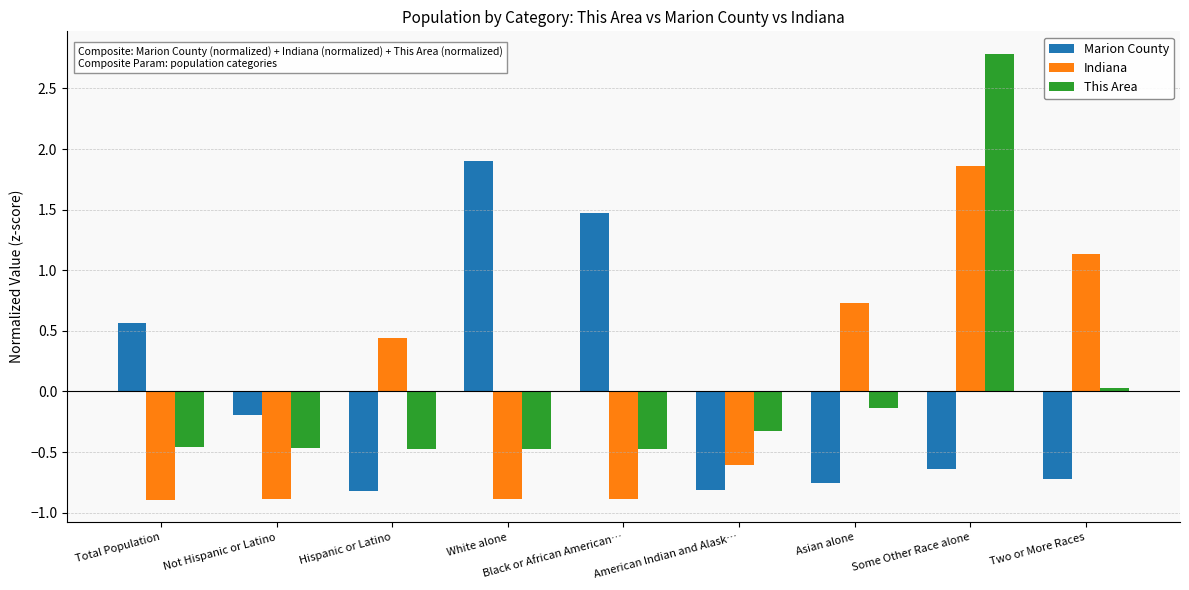

Which series has the widest spread of values?

This Area